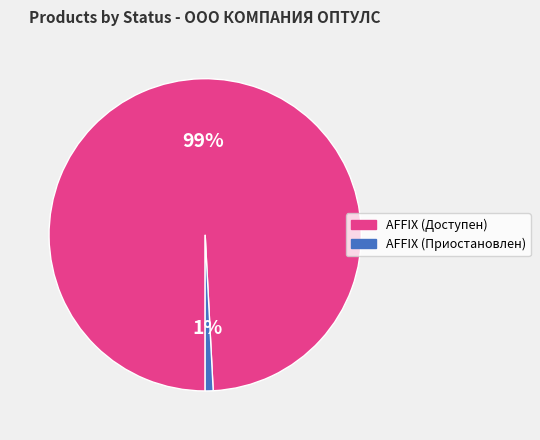

Which has a higher value, AFFIX (Доступен) or AFFIX (Приостановлен)?

AFFIX (Доступен)